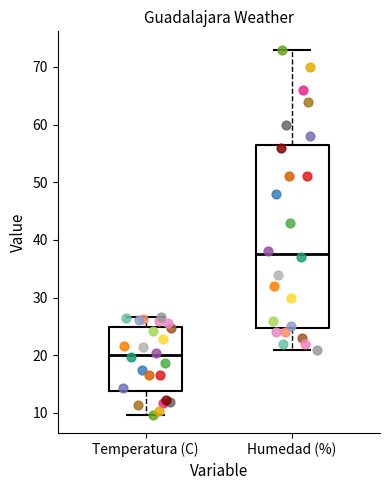

Which box has the highest median line?

Humedad (%)